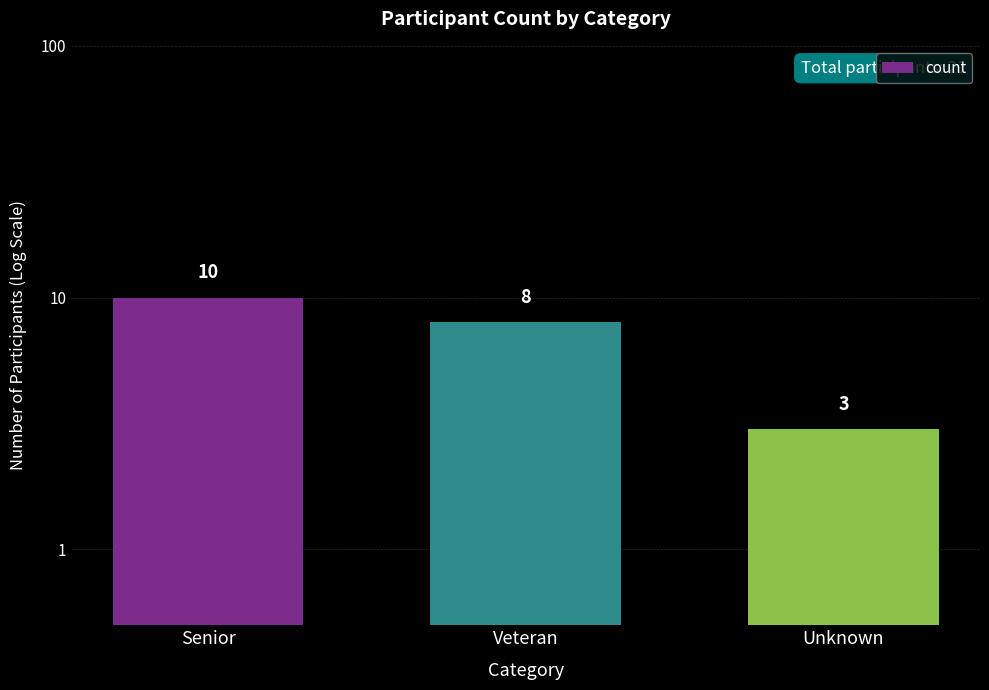

Rank the categories by value from lowest to highest.

Unknown, Veteran, Senior